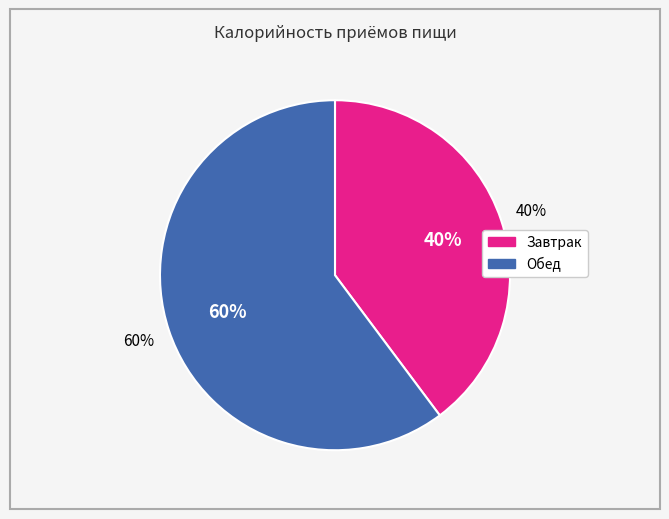

Does any single category account for the majority?

Yes